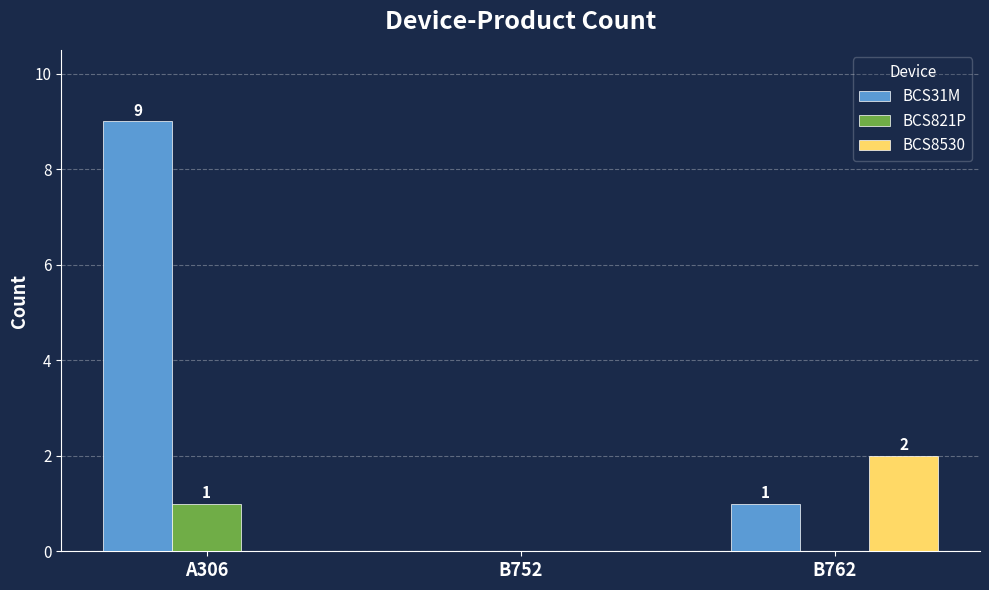

At which category does the chart reach its peak across all series?

A306